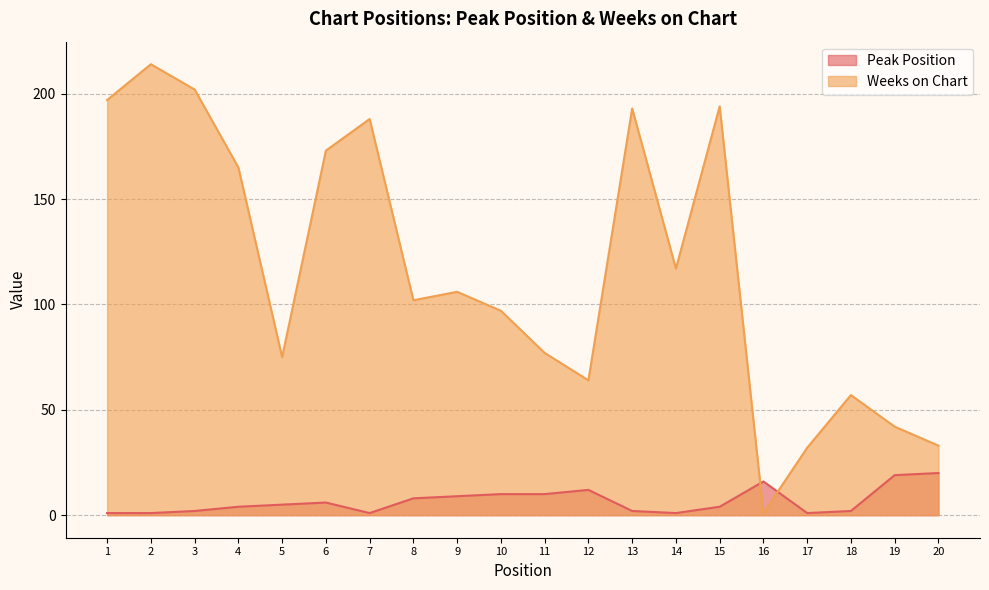

What is the sum of the Peak Position values at 8 and 19?

27